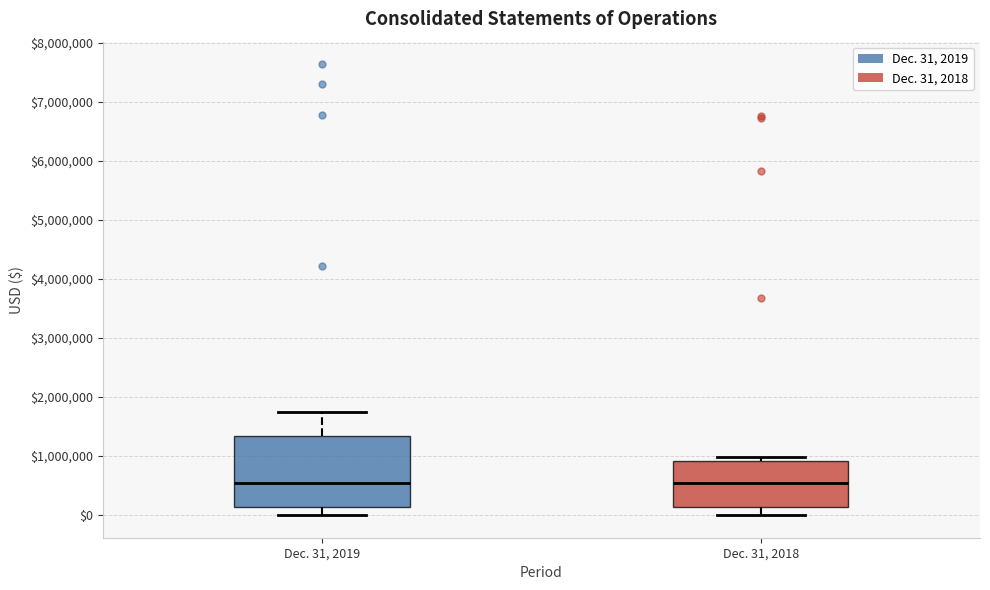

Reading left to right, transcribe this box plot: for each box, give where its median line is, the range the box spans, and where its two whiskers end, as read against the y-axis. The values are not printed on the chart, so give them approximately, as read against the axis.

Dec. 31, 2019: median 500000, box 100000 to 1300000, whiskers 0 to 1700000
Dec. 31, 2018: median 500000, box 100000 to 900000, whiskers 0 to 1000000